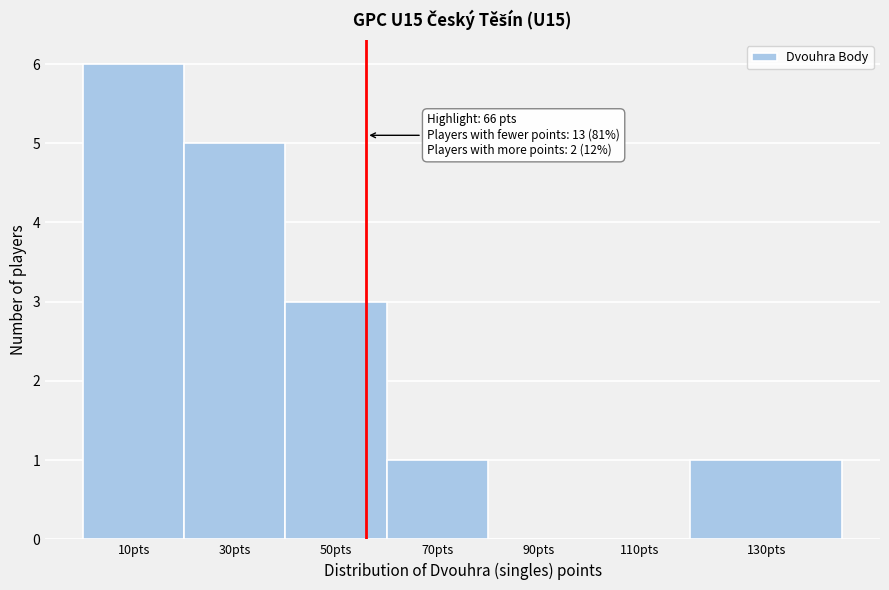

Reading left to right, list all the values displayed in this chart.

10pts=6	30pts=5	50pts=3	70pts=1	90pts=0	110pts=0	130pts=1